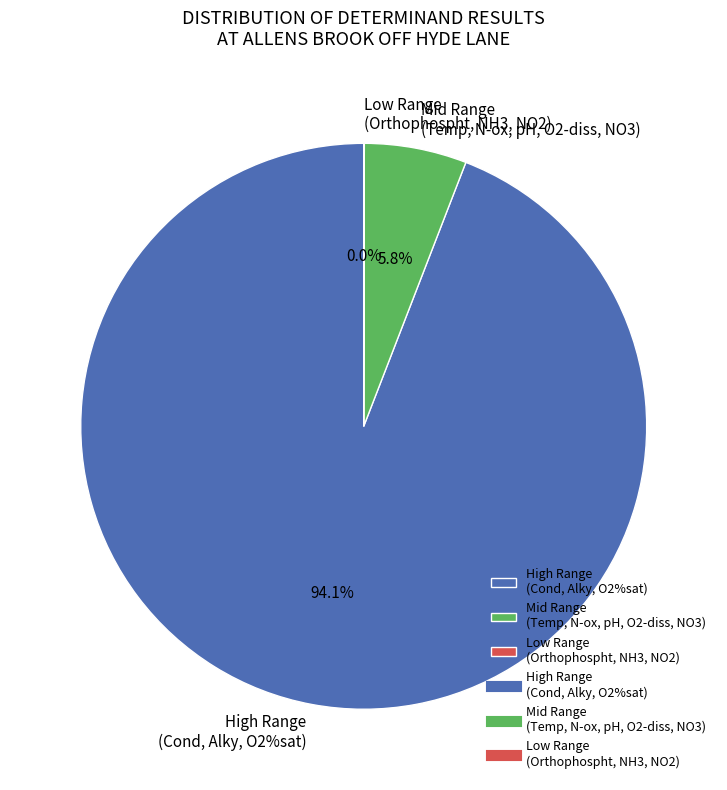

Does O Diss %sat account for over 50% of the chart?

No